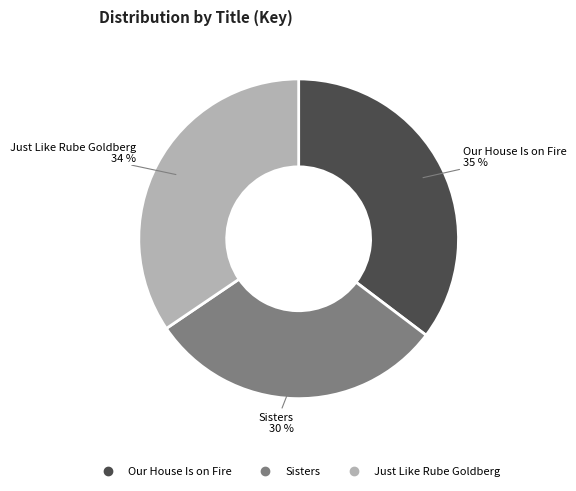

Do Our House Is on Fire and Sisters together represent more than half of the pie?

Yes